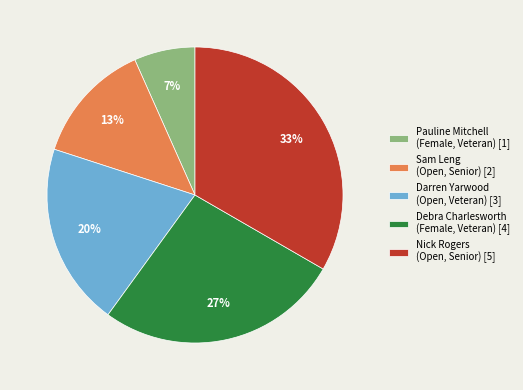

How many segments does this pie chart have?

5